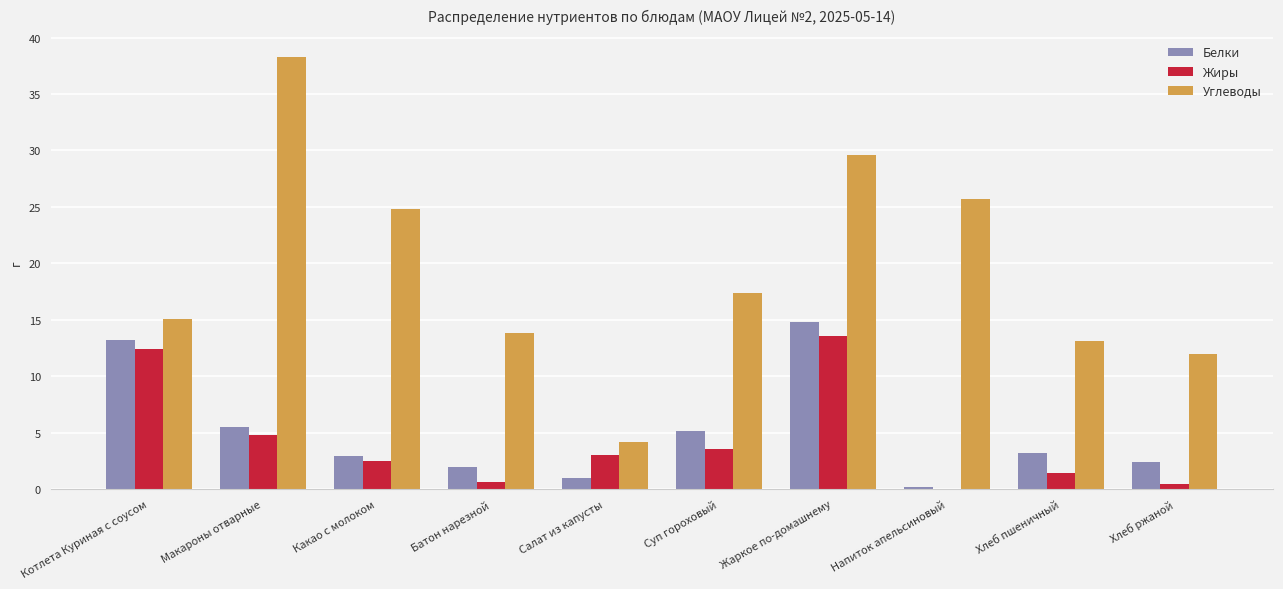

What is the sum of all Углеводы values?

193.9